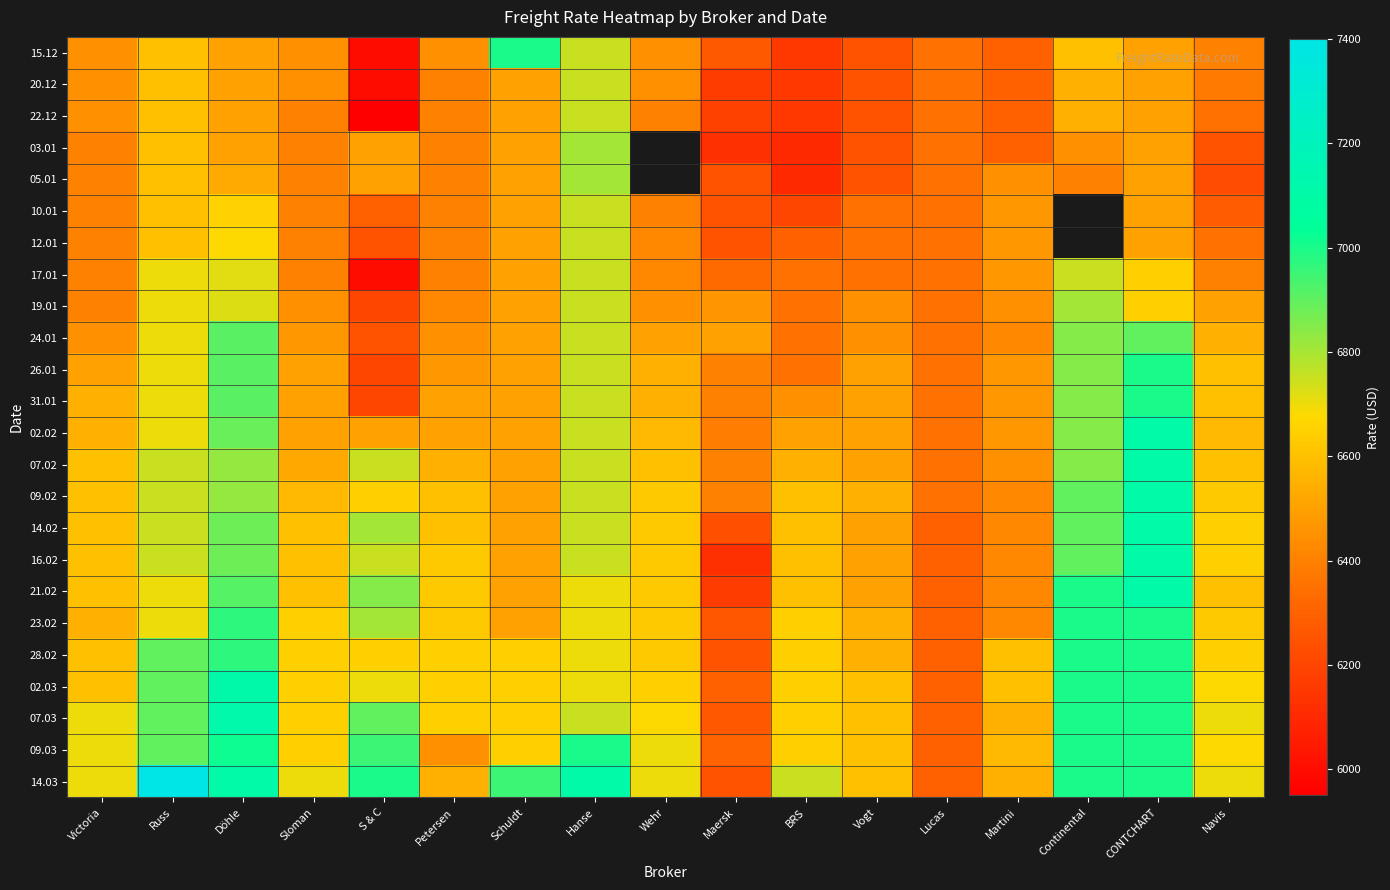

Read the 02.03 value at Martini.

6600.0